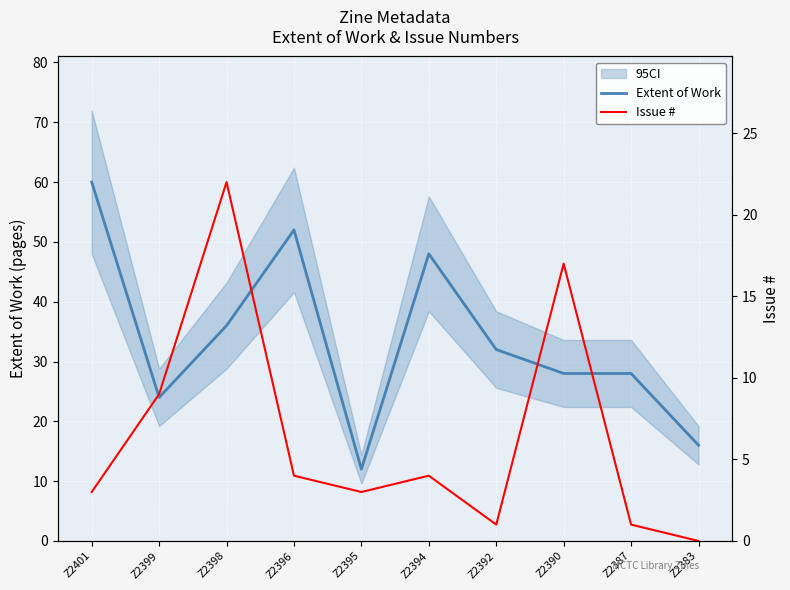

How many lines are shown in the chart?

2